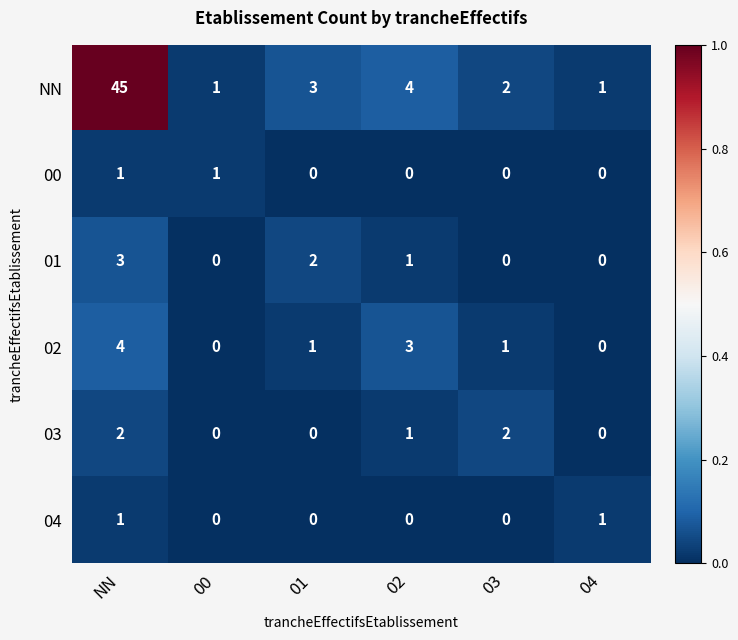

Which series changed the most between NN and 03?

NN